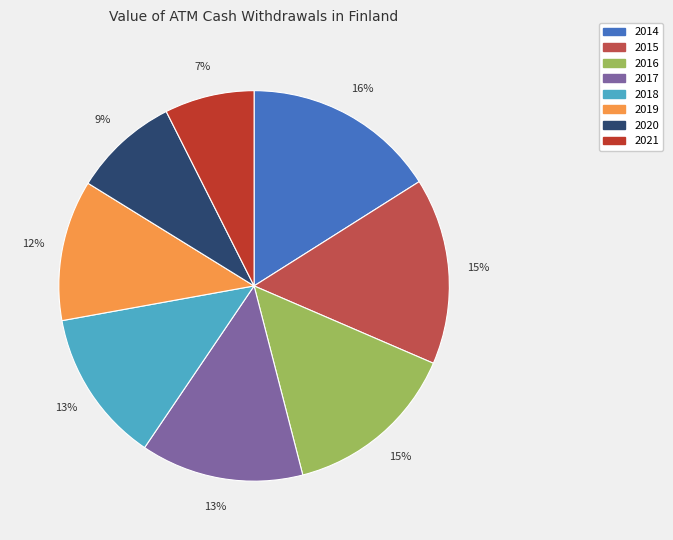

Count the number of slices in the pie.

8